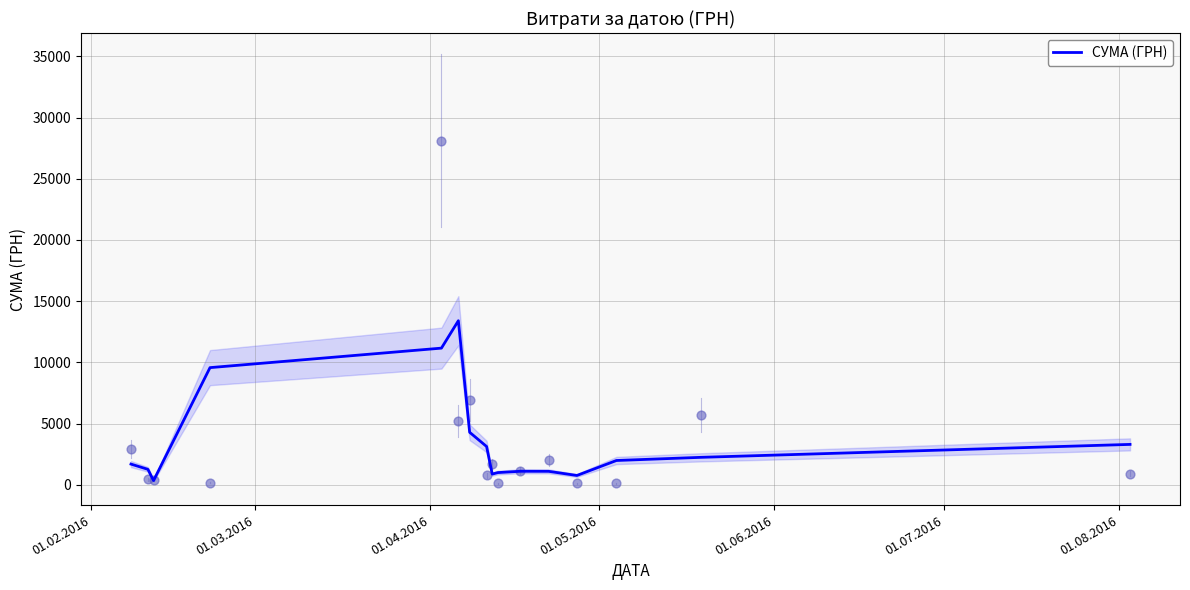

What is the highest value of the СУМА (ГРН) series?

13400.4